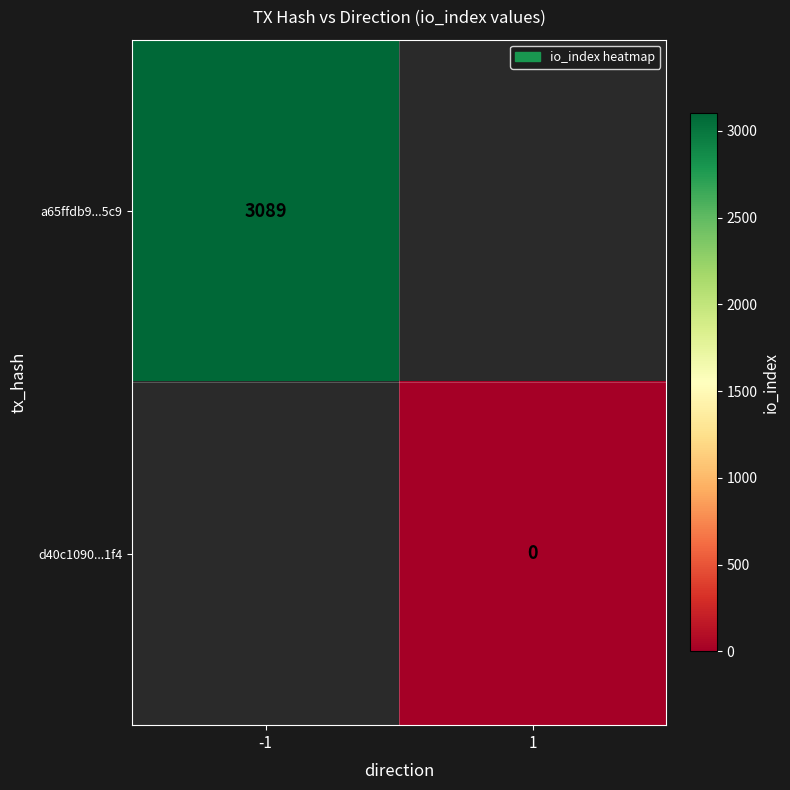

True or false: a65ffdb9...5c9 has a value of 3089.0 at -1.

True